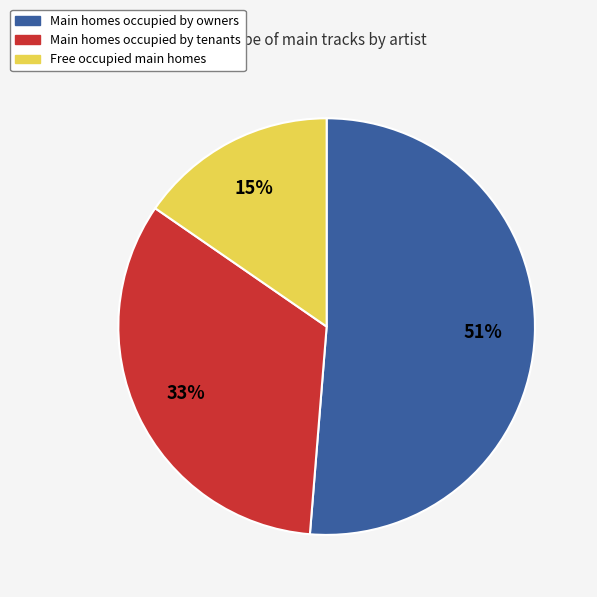

Do Free occupied main homes and Main homes occupied by tenants together represent more than half of the pie?

No